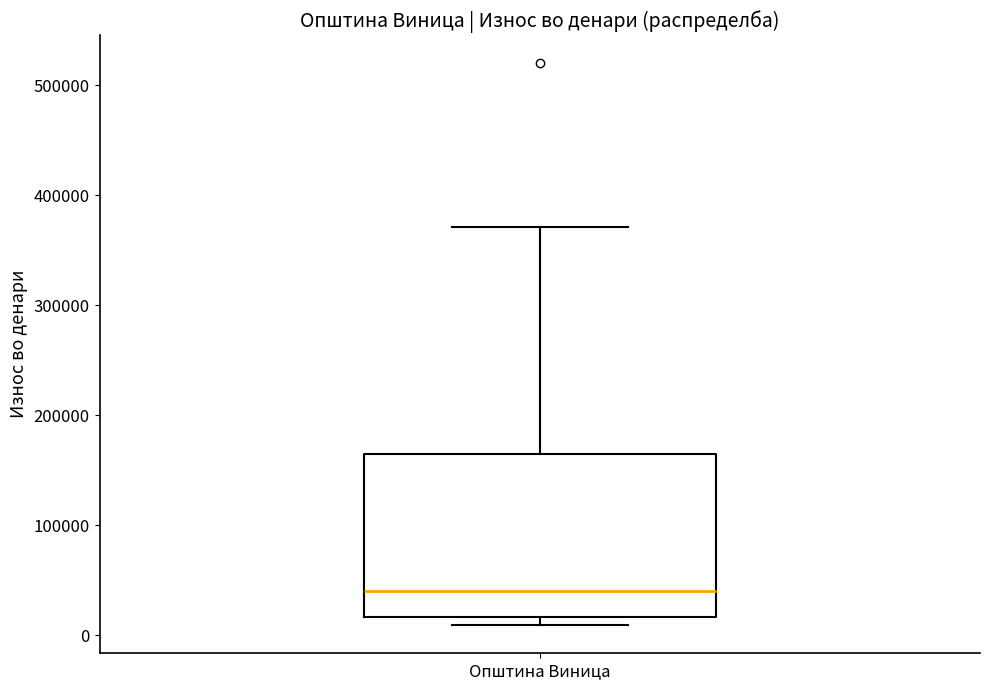

Where is the lower edge of the box for Општина Виница on the y-axis? The values are not printed on the chart, so give them approximately, as read against the axis.

20000